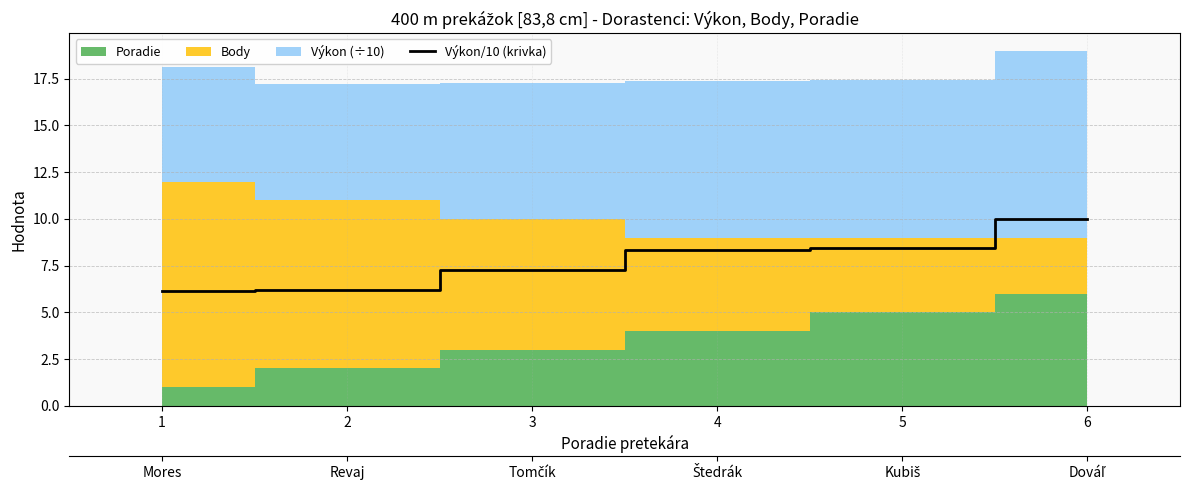

What is the difference between the second highest and minimum values?

2.3